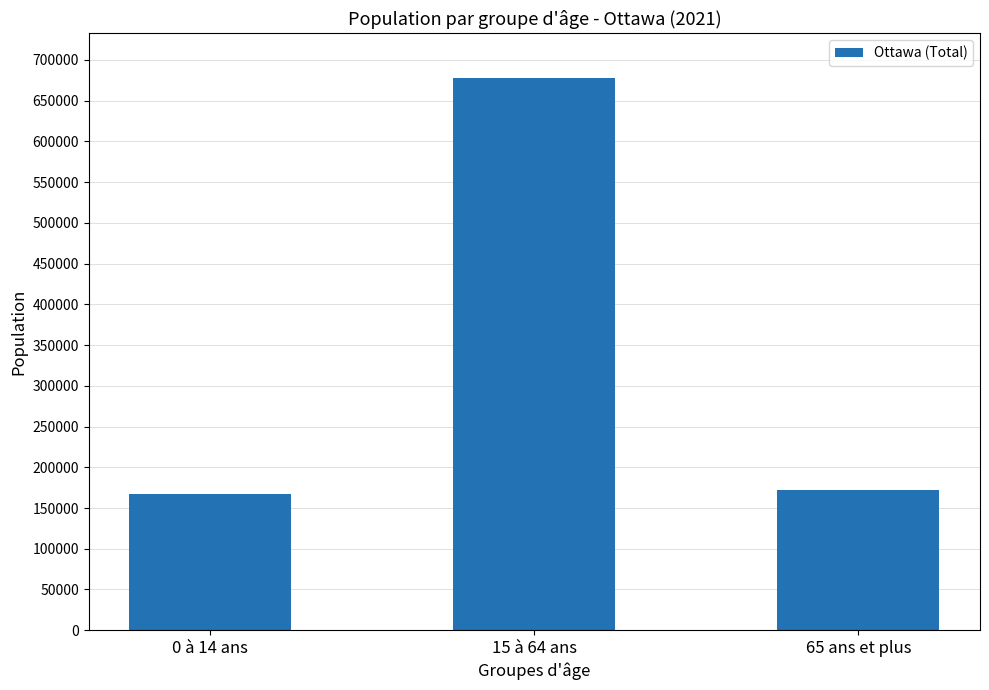

Reading left to right, what are all the values shown in this chart?

166920	678375	172150